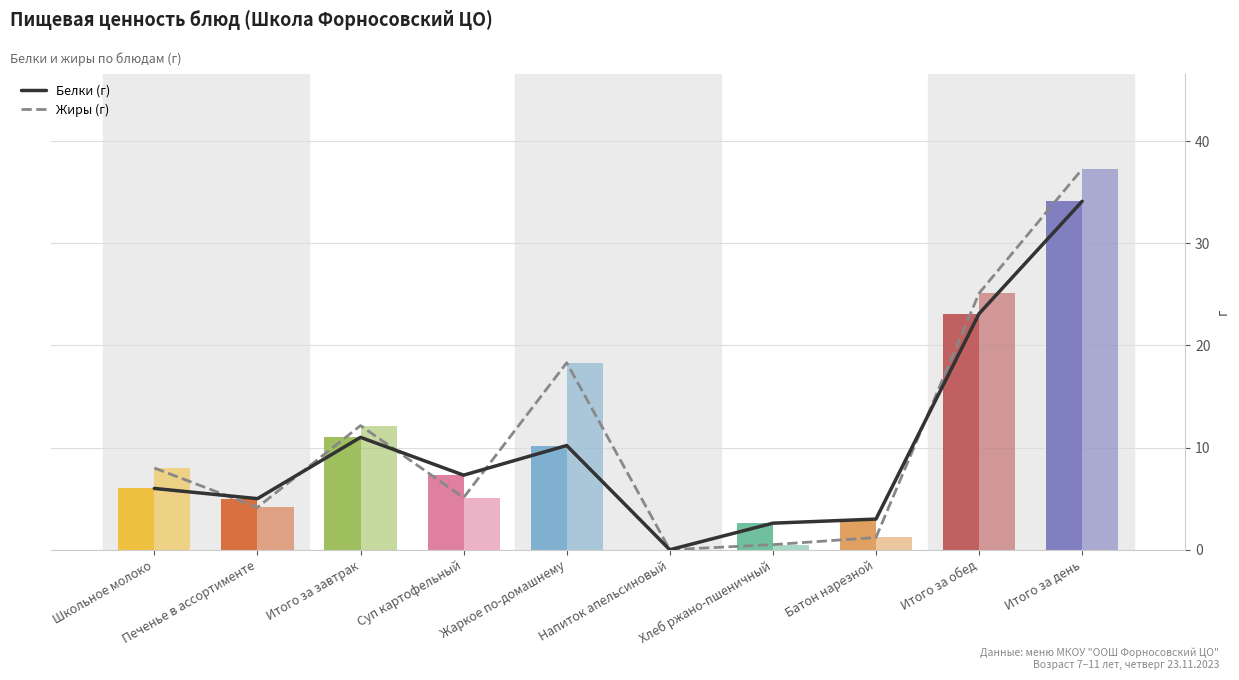

What is the total value across all series at Школьное молоко?

14.0